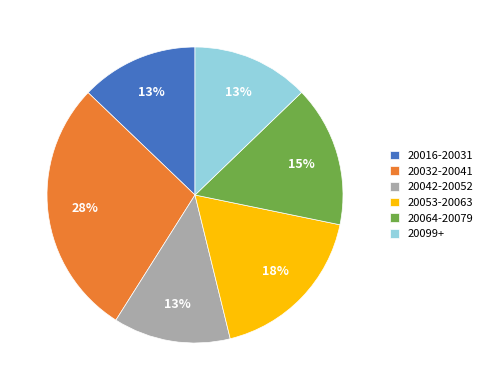

How many slices are in this pie chart?

6